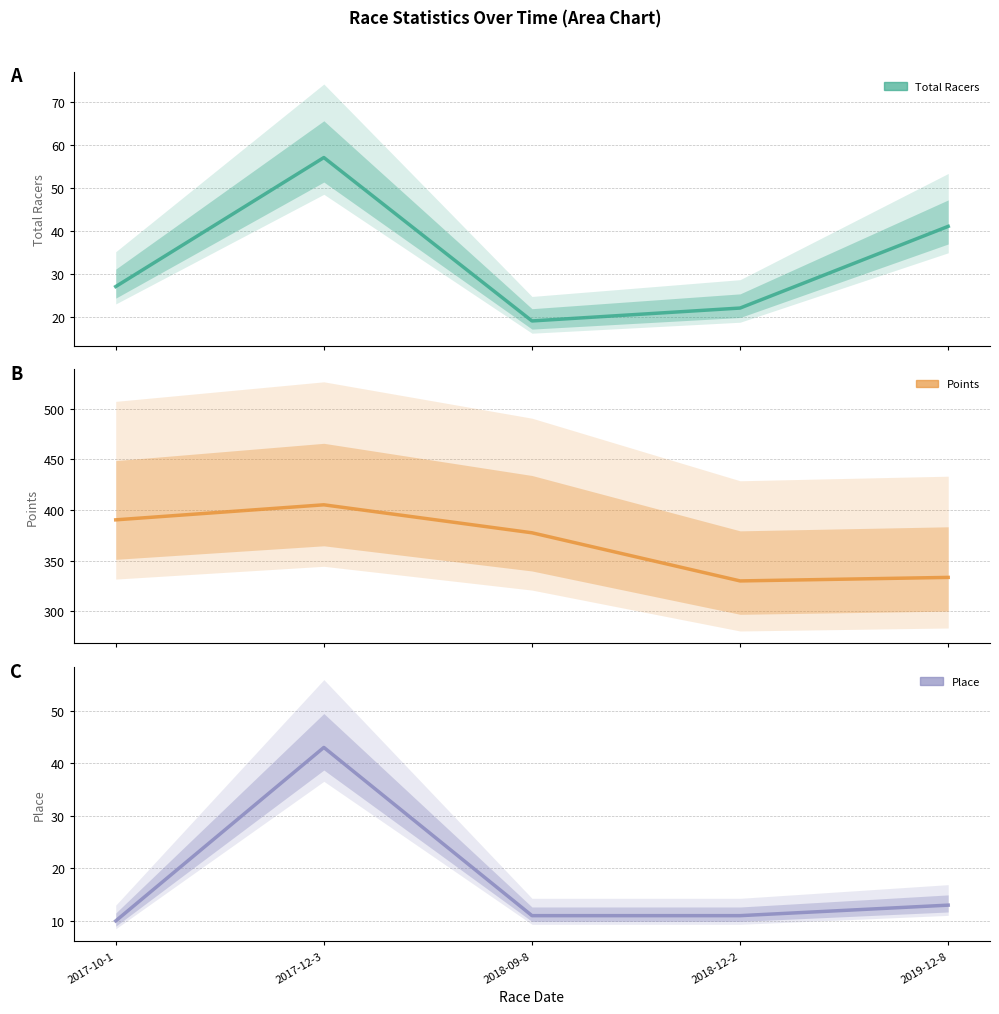

The value of Place at 2018-09-8 is 11.0. True or false?

True